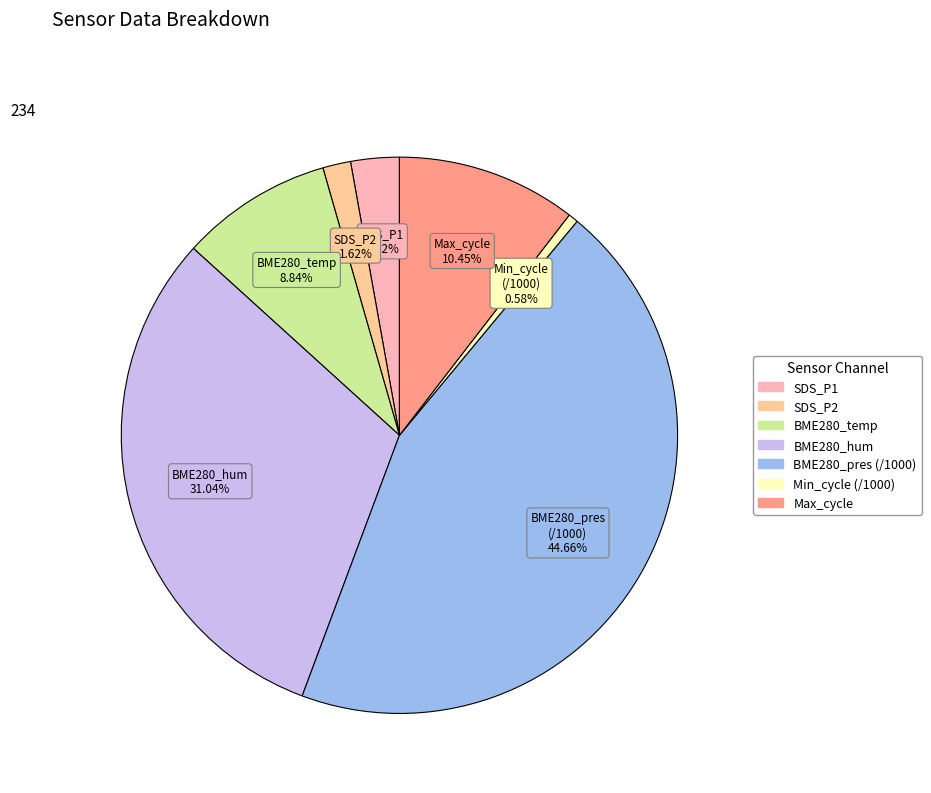

Count the number of slices in the pie.

7